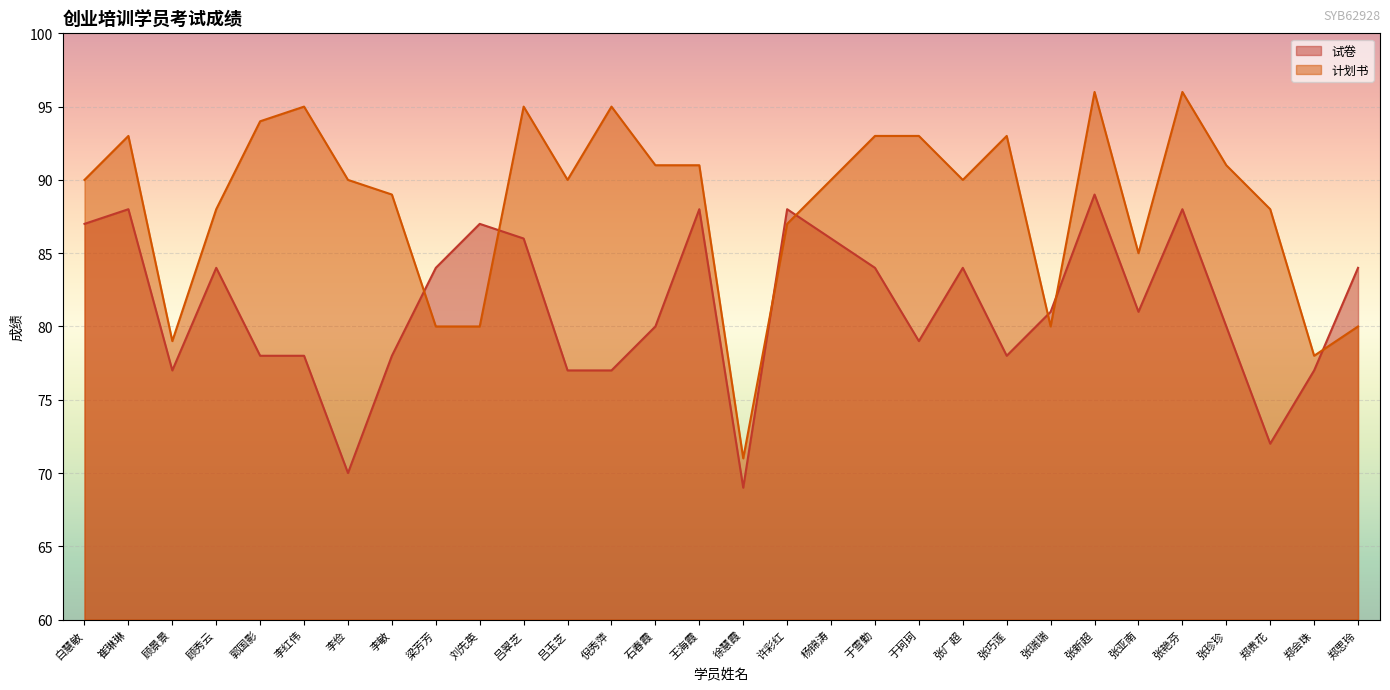

How many times do 计划书 and 试卷 cross each other?

7